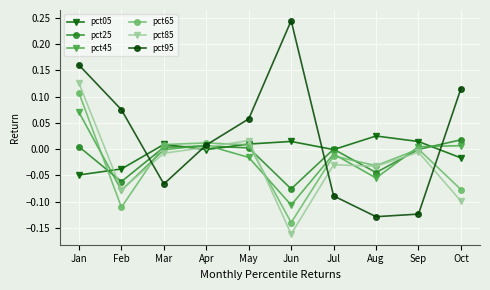

Which category has the highest value in the pct95 series?

Jun